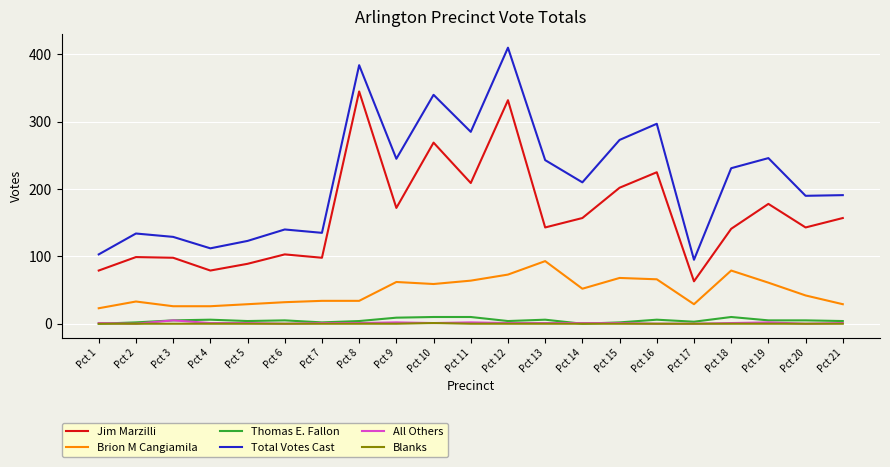

What are all the series names shown in the legend?

Jim Marzilli, Brion M Cangiamila, Thomas E. Fallon, Total Votes Cast, All Others, Blanks